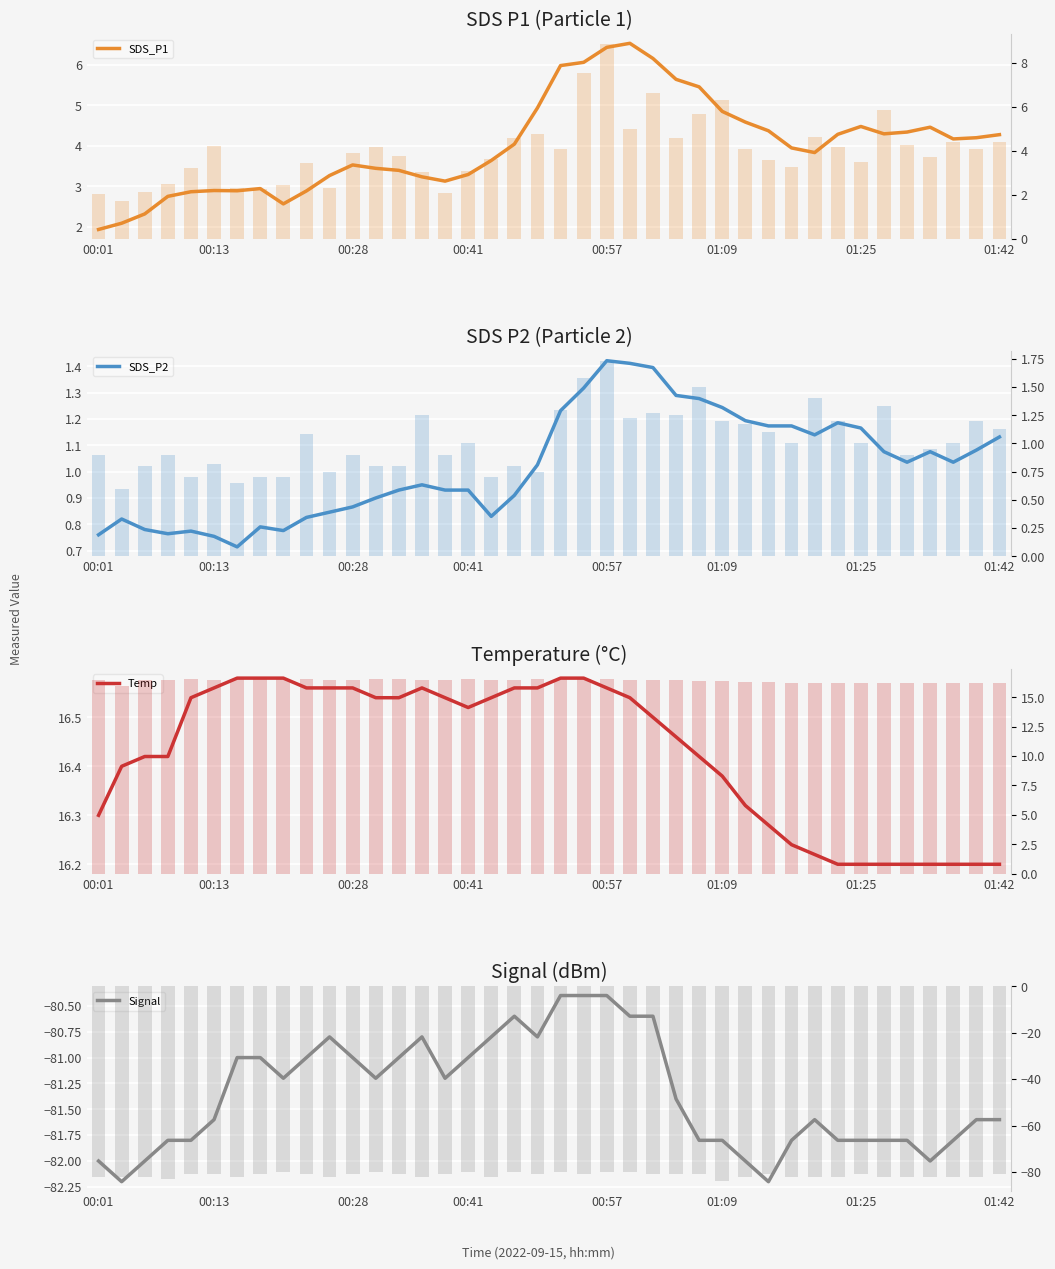

What is the sum of the SDS_P1 values at 00:28 and 00:46?

8.5